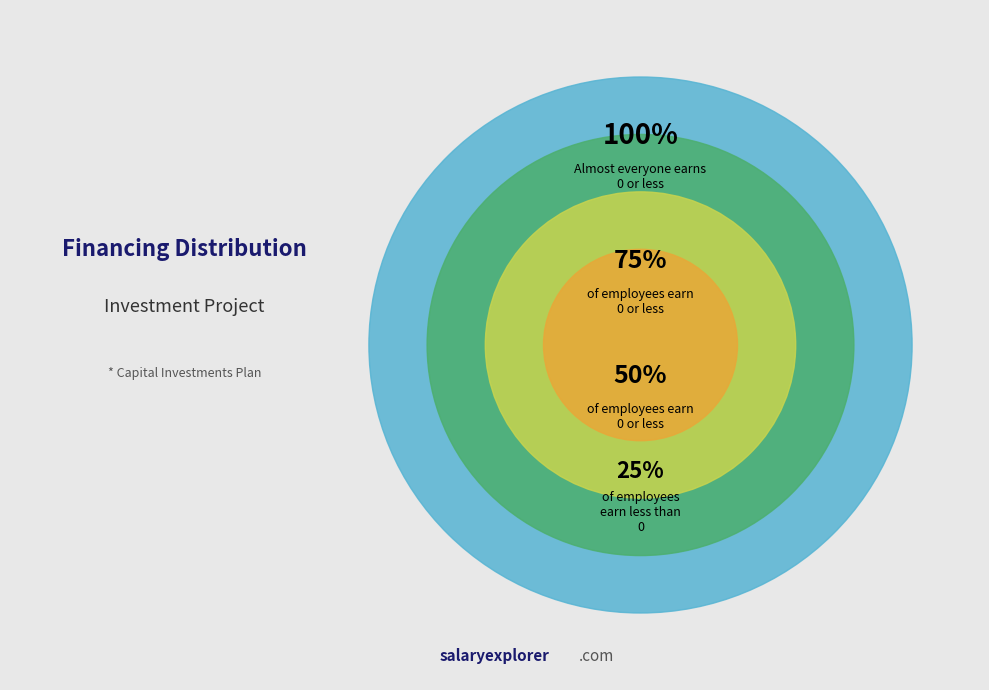

How many slices are in this pie chart?

4